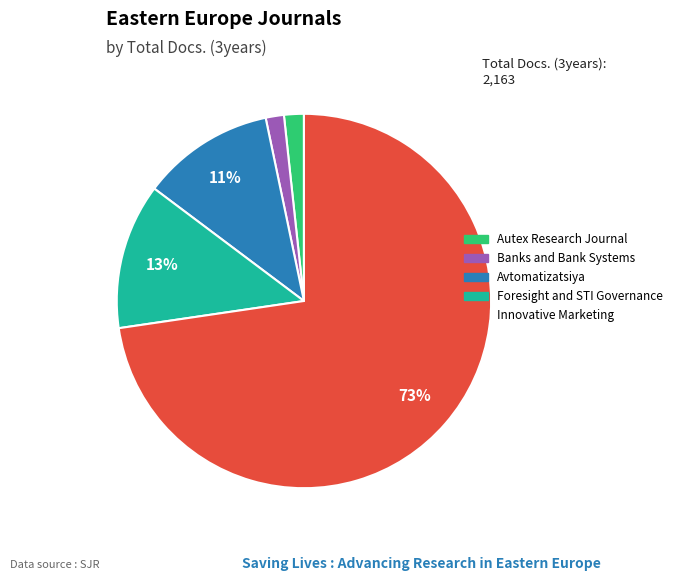

Is there a majority slice in this chart?

Yes